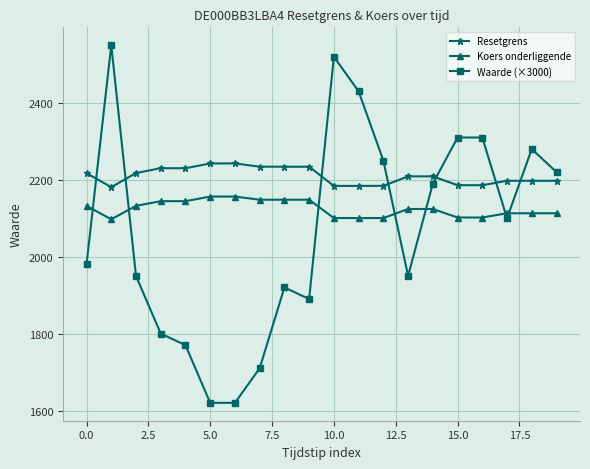

What is the value of the Resetgrens point at the 4th from the left?

2230.2